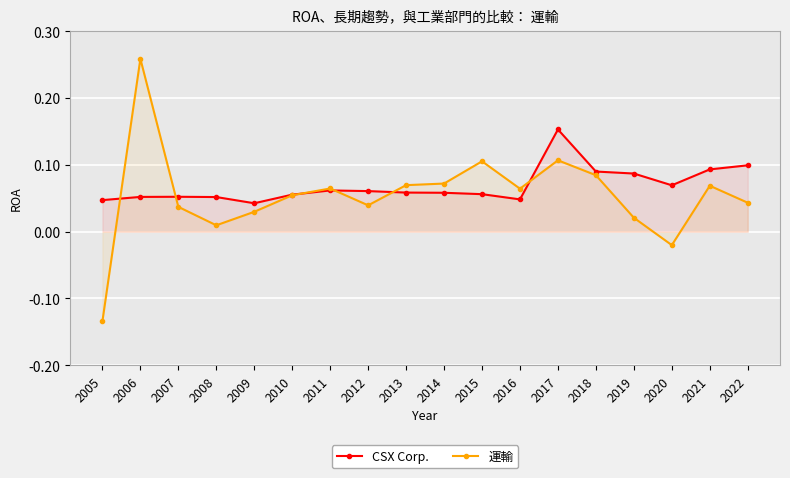

Does the chart display data point markers on the line(s)?

Yes